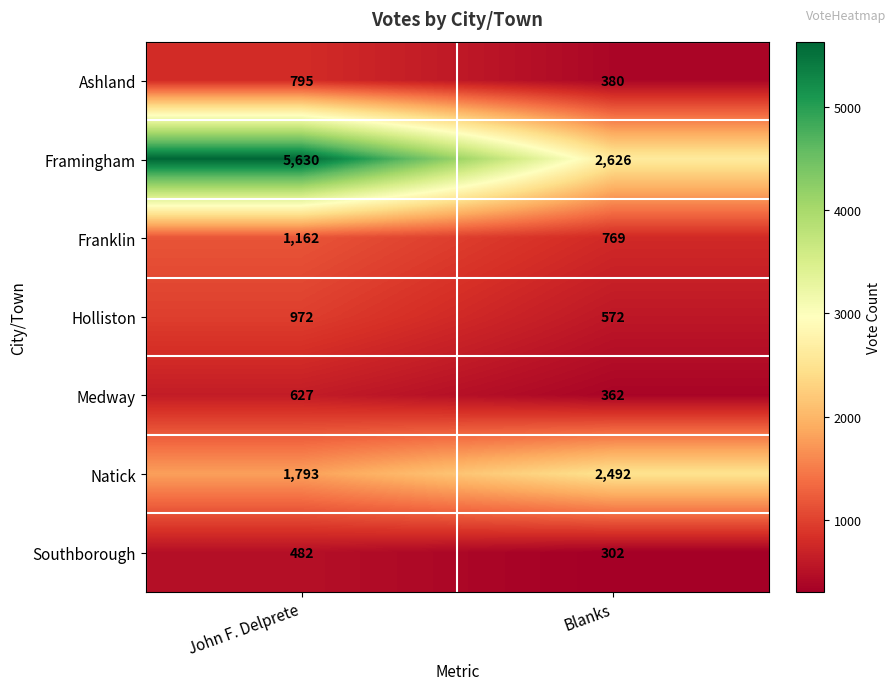

Count the number of categories in the chart.

2